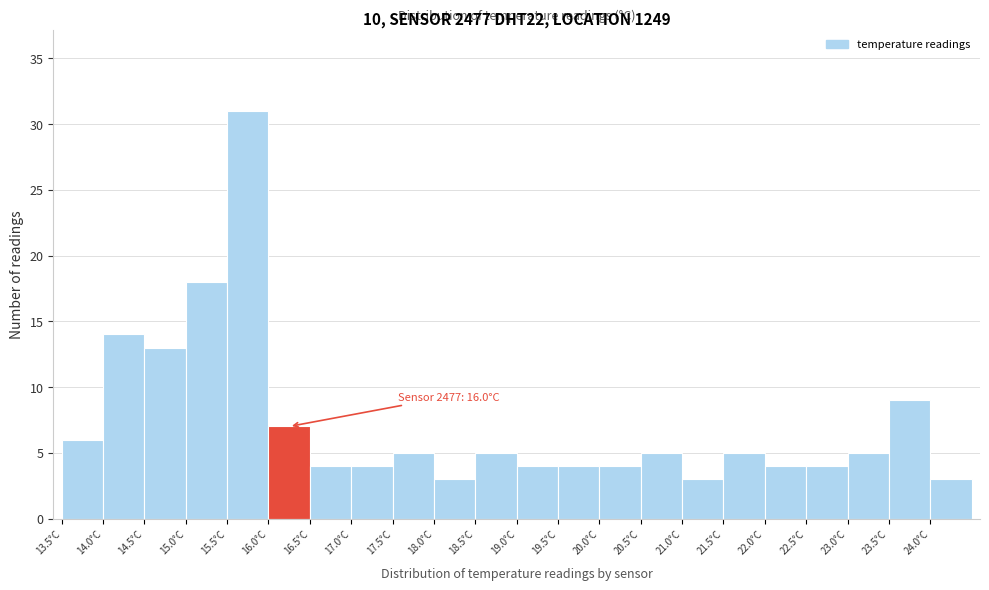

Over which range of the x-axis is the bar tallest?

15.5 to 16.0